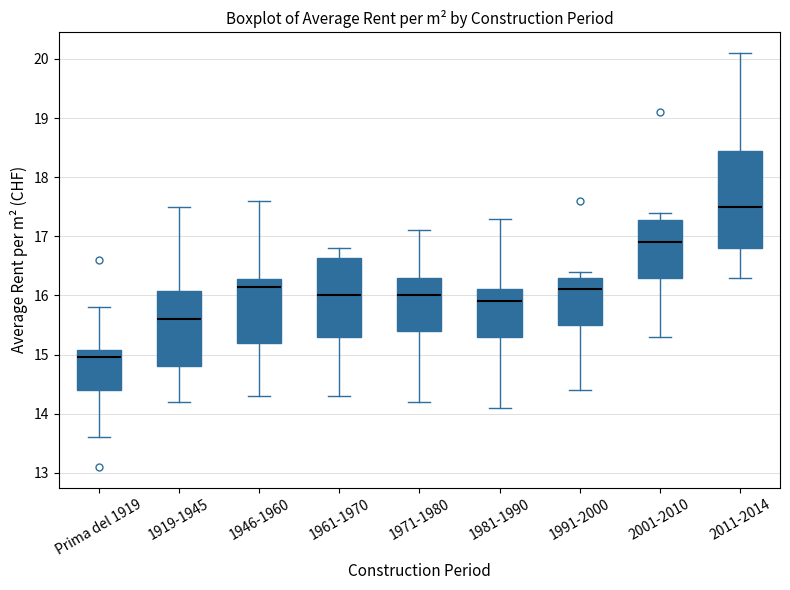

Where does the lower whisker of the box for 1971-1980 end on the y-axis? The values are not printed on the chart, so give them approximately, as read against the axis.

14.2